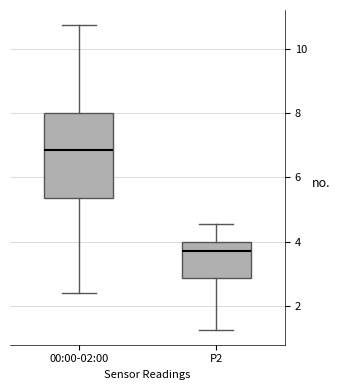

Where does the lower whisker of the box for P2 end on the y-axis? The values are not printed on the chart, so give them approximately, as read against the axis.

1.2